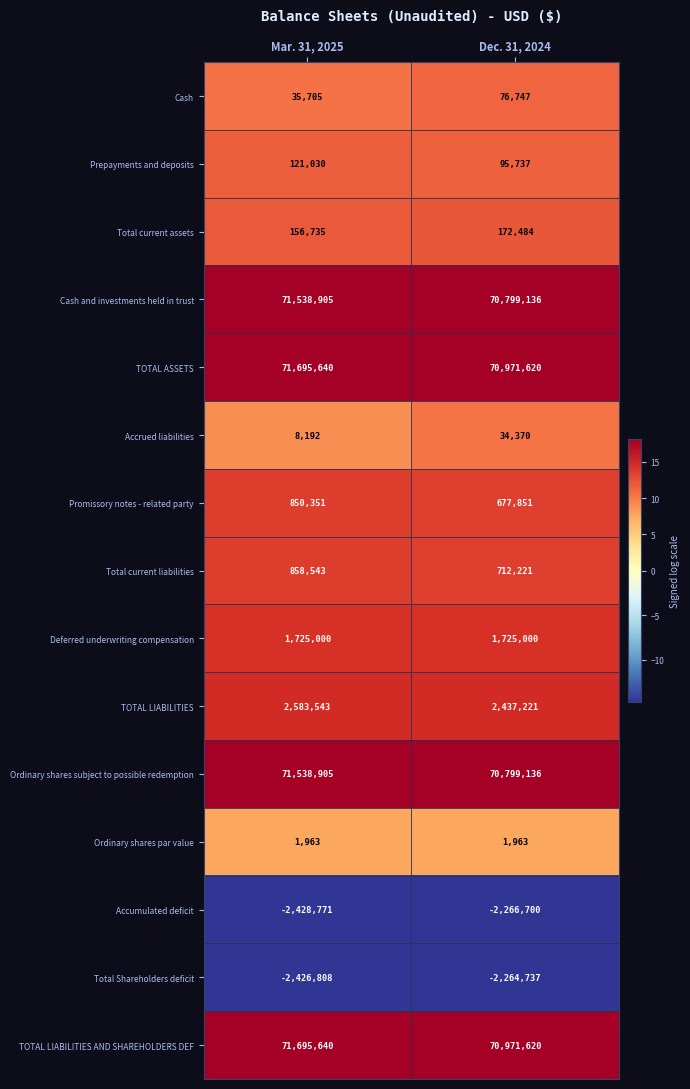

What is the total value across all series at Dec. 31, 2024?

284943669